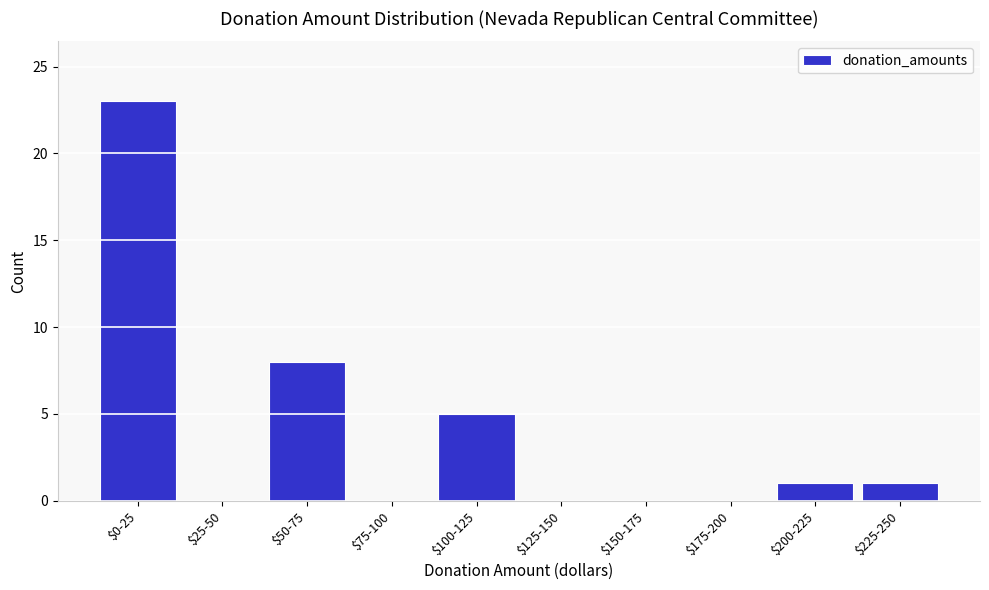

At which label is the value closest to 11?

$50-75